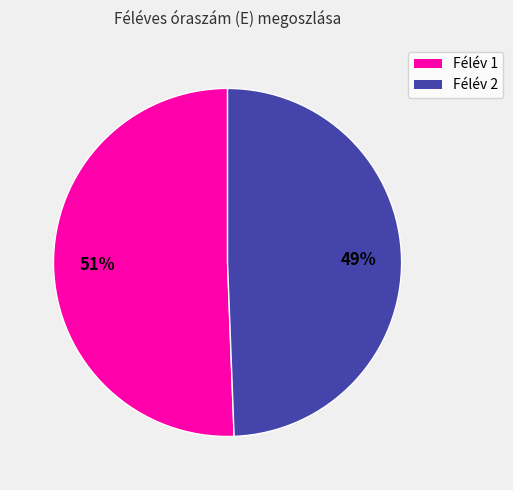

Which category has the smallest portion of the pie?

Félév 2